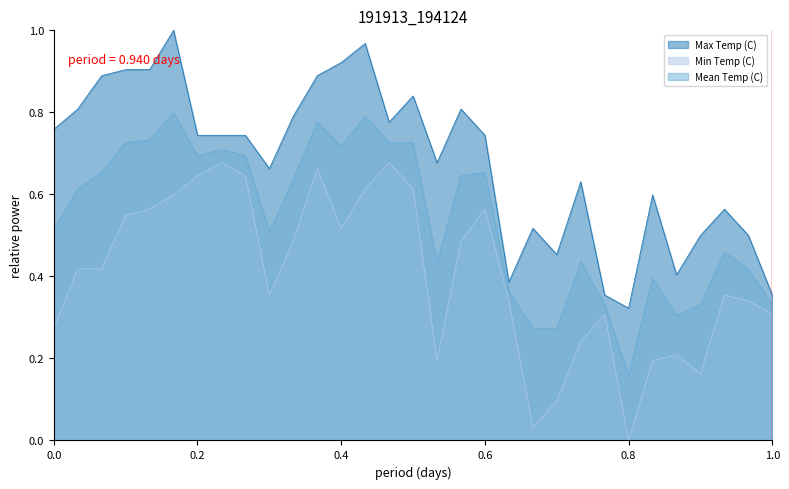

Which series has the largest total across all categories?

Max Temp (C)